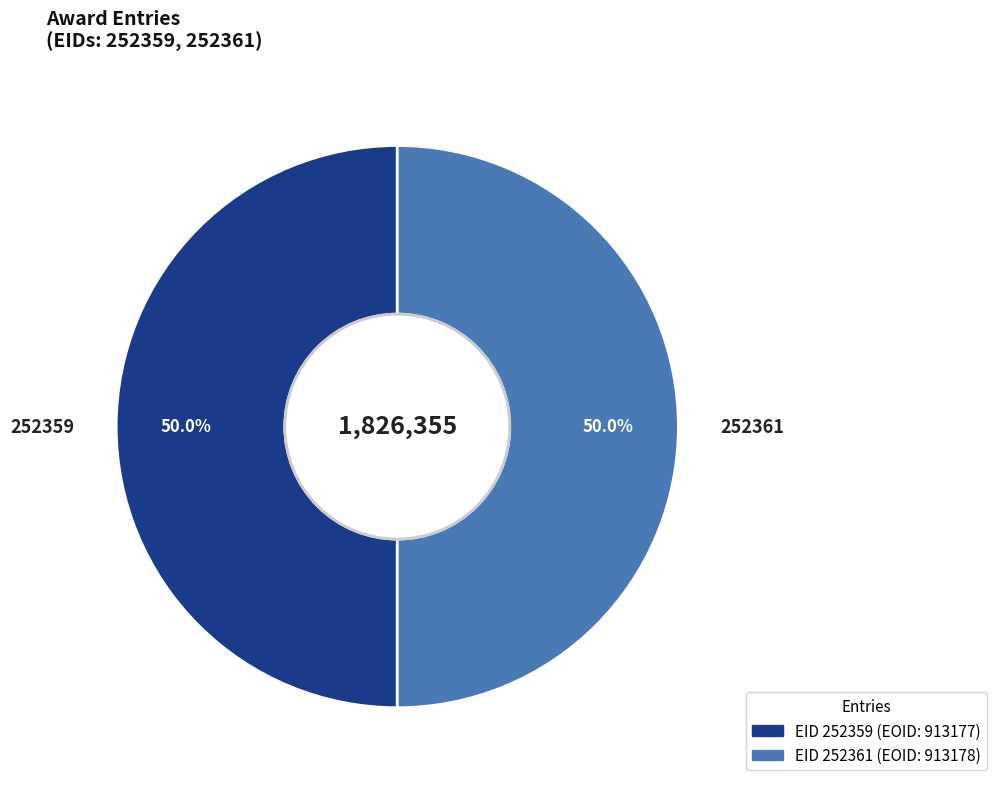

To the nearest percent, what percentage of the pie is 252361?

50%